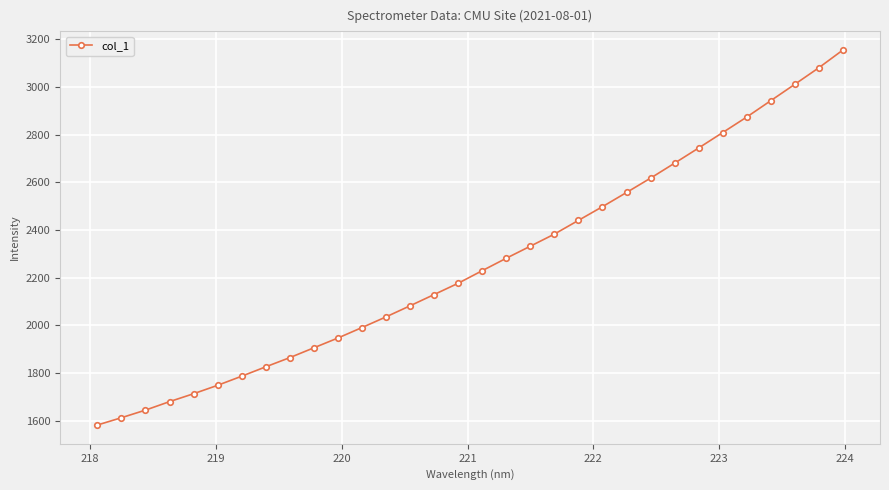

What is the value of the 32nd point from the left?

3154.6